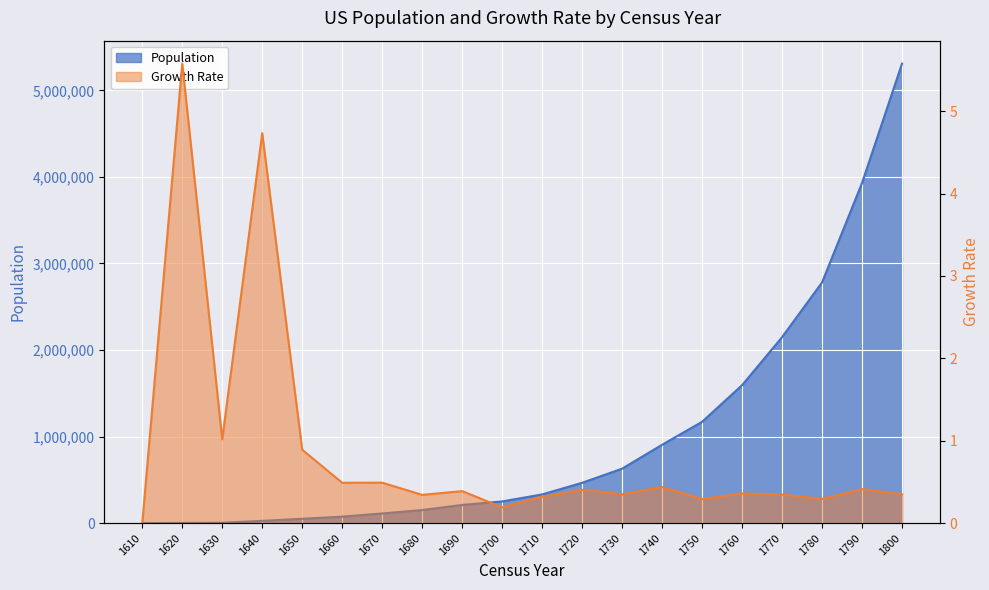

At 1760, list the series in order from largest to smallest.

Population, Growth Rate